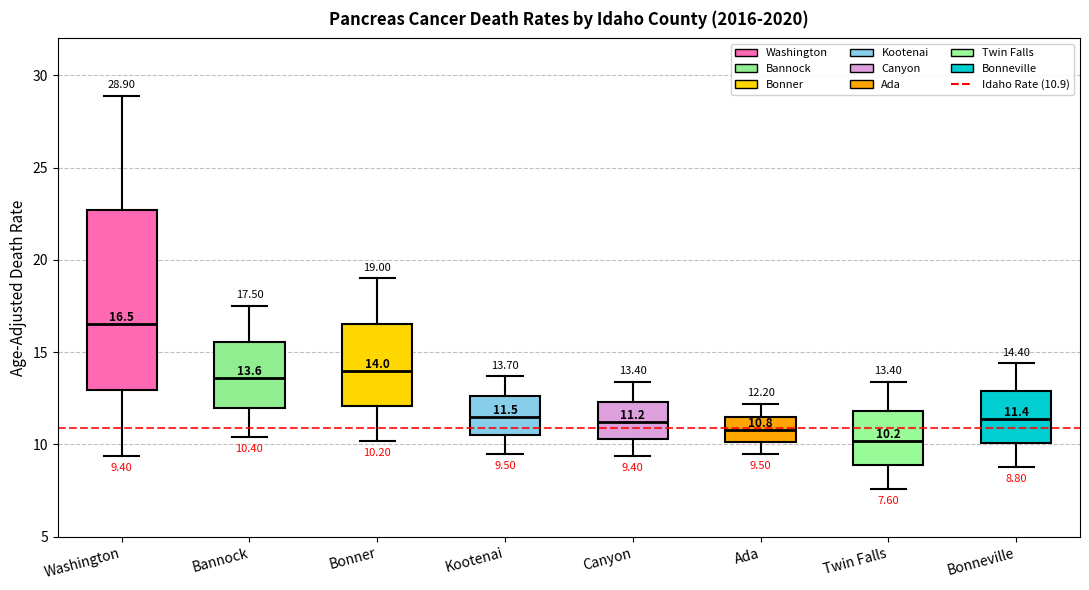

Which box has the lowest median line?

Twin Falls